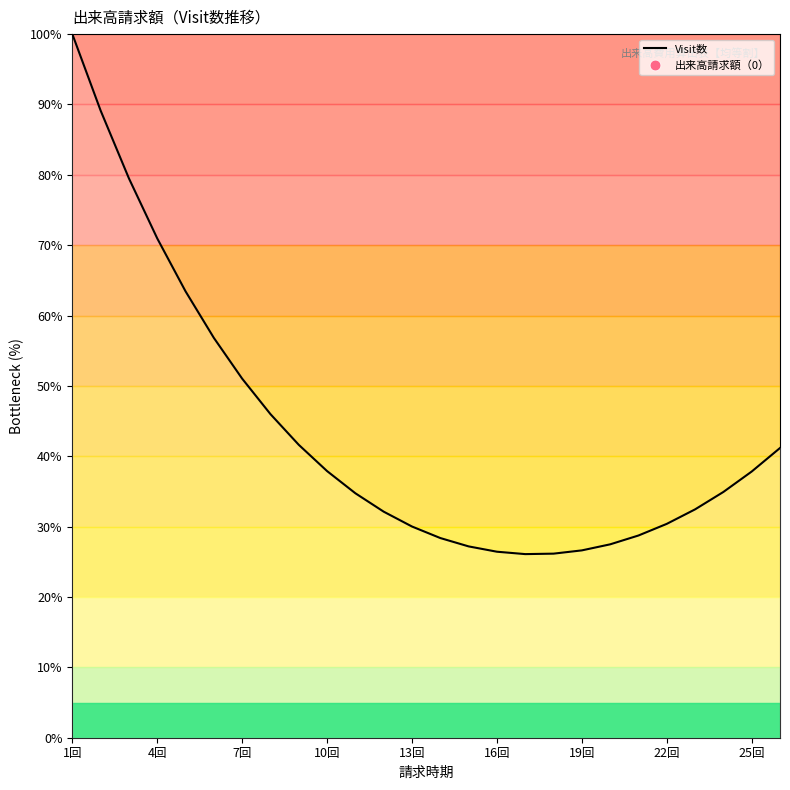

What is the greatest value displayed?

100.0